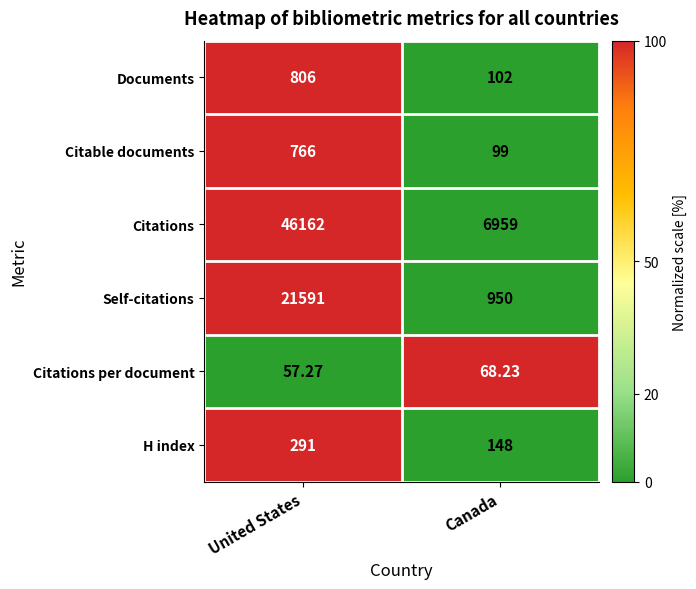

Where is Self-citations nearest to the value 11270?

Canada